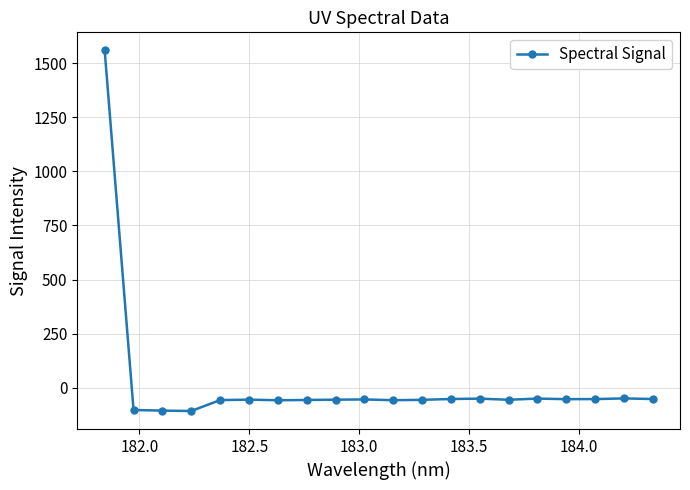

True or false: the data has more than 1 interior local peaks.

True